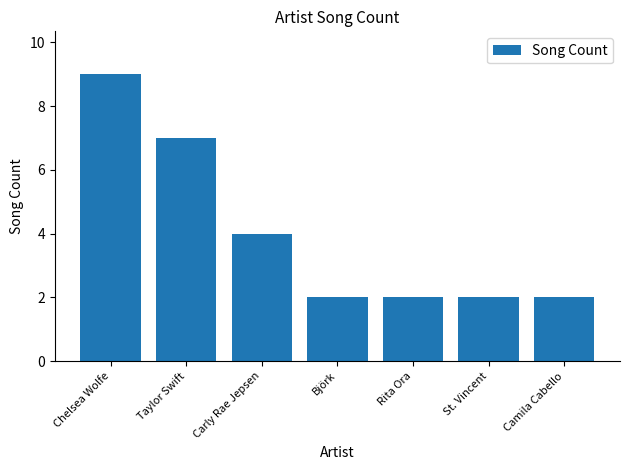

How many distinct data groups are displayed?

1